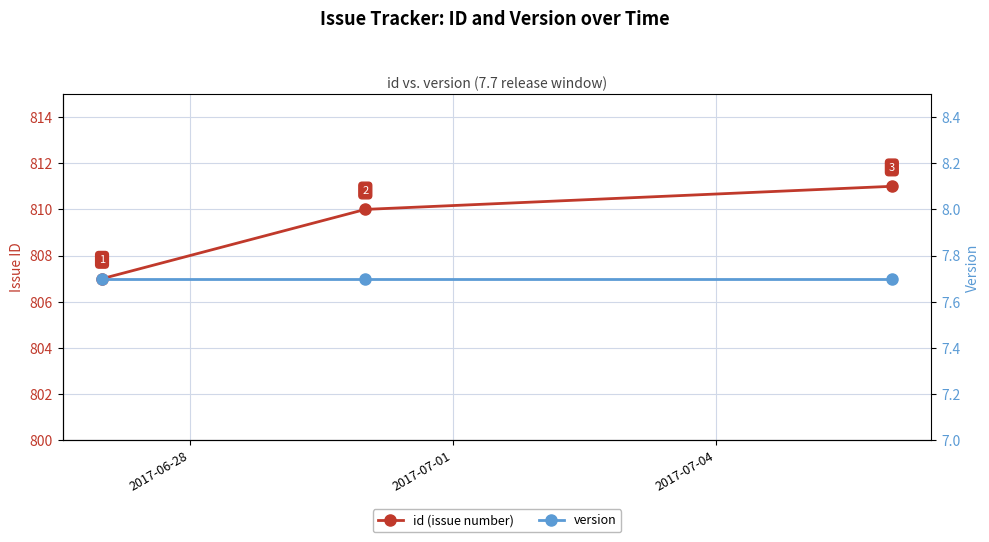

Rank the series by their maximum value, from lowest to highest.

version, id (issue number)